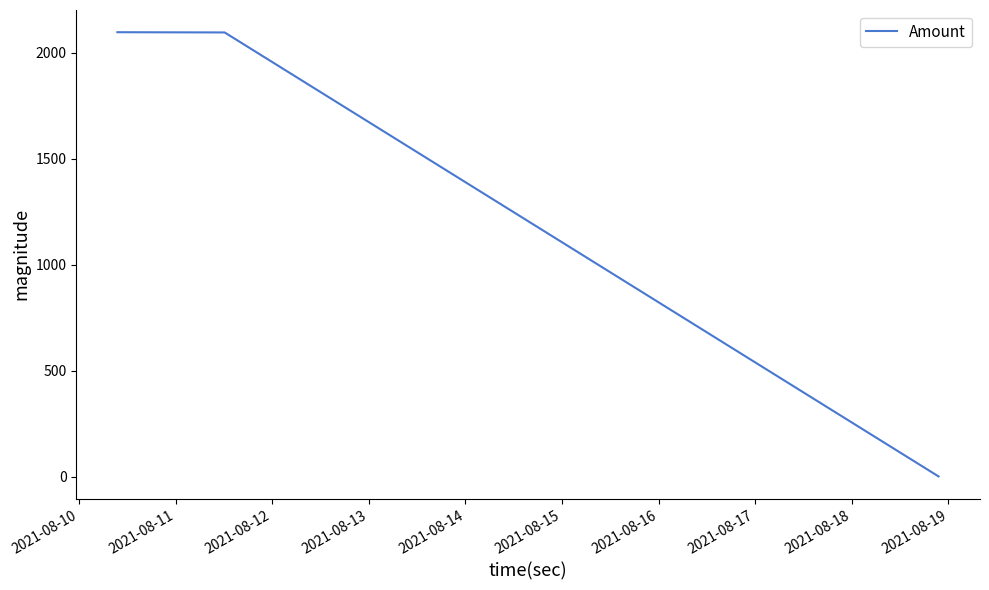

What is the difference between the maximum and minimum values?

2094.4